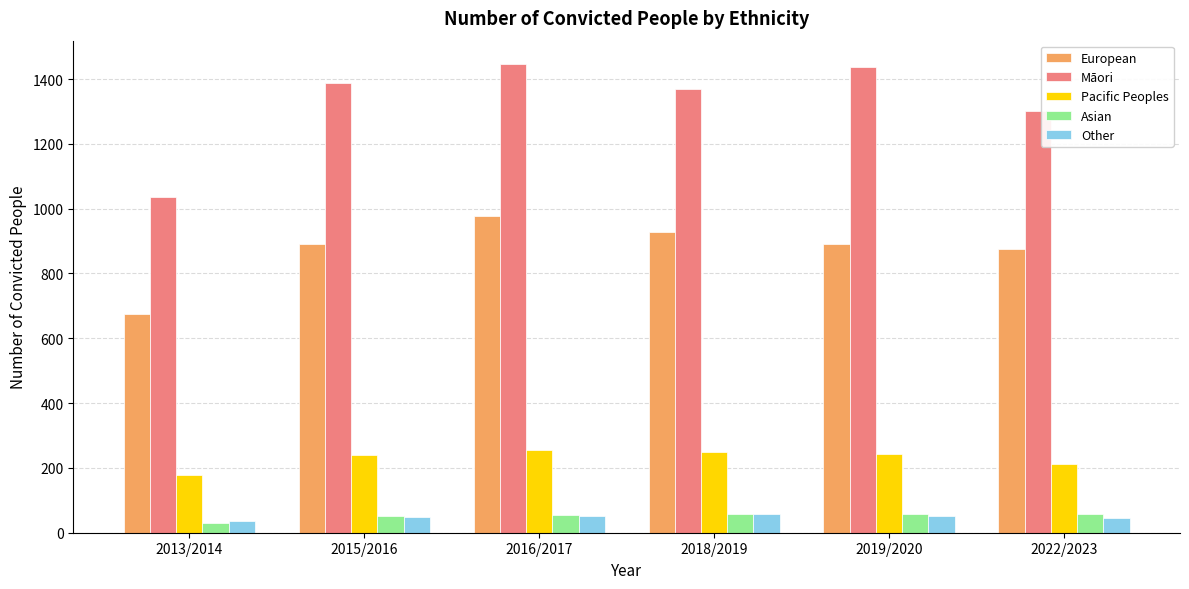

The European series shows 892 at 2019/2020. True or false?

True